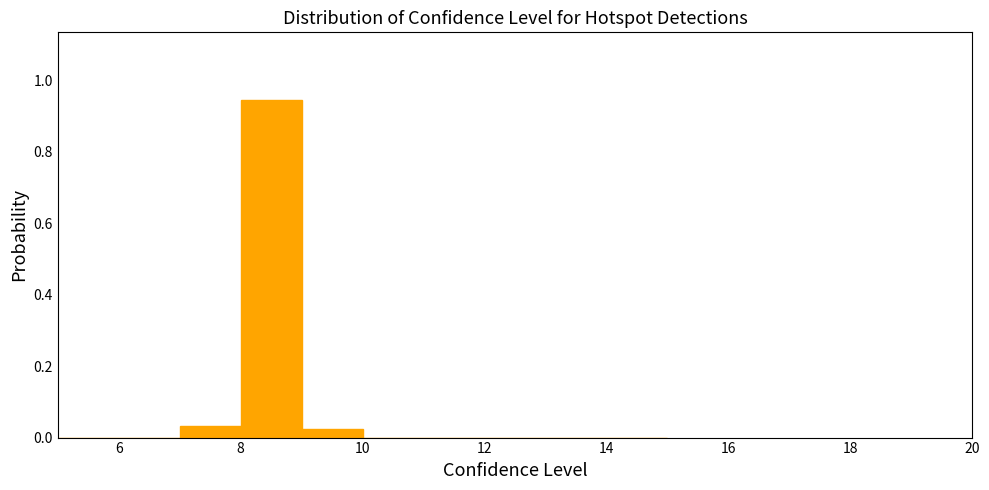

Reading left to right, transcribe this chart: for each bar, give the range it covers on the x-axis and its height. The values are not printed on the chart, so give them approximately, as read against the axis.

5 to 6: 0
6 to 7: 0
7 to 8: 0.04
8 to 9: 0.94
9 to 10: 0.02
10 to 11: 0
11 to 12: 0
12 to 13: 0
13 to 14: 0
14 to 15: 0